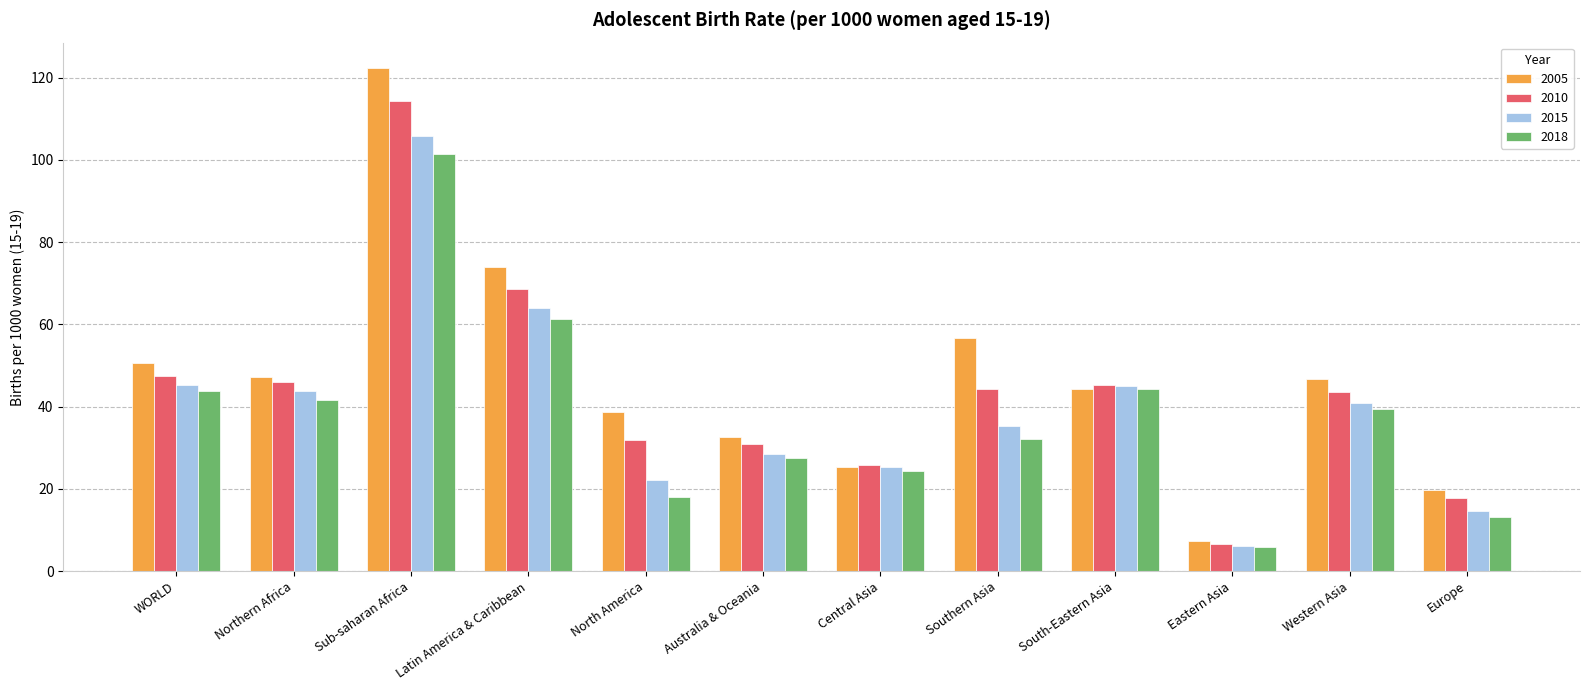

What is the value of the 2005 bar at the 6th from the left?

32.6